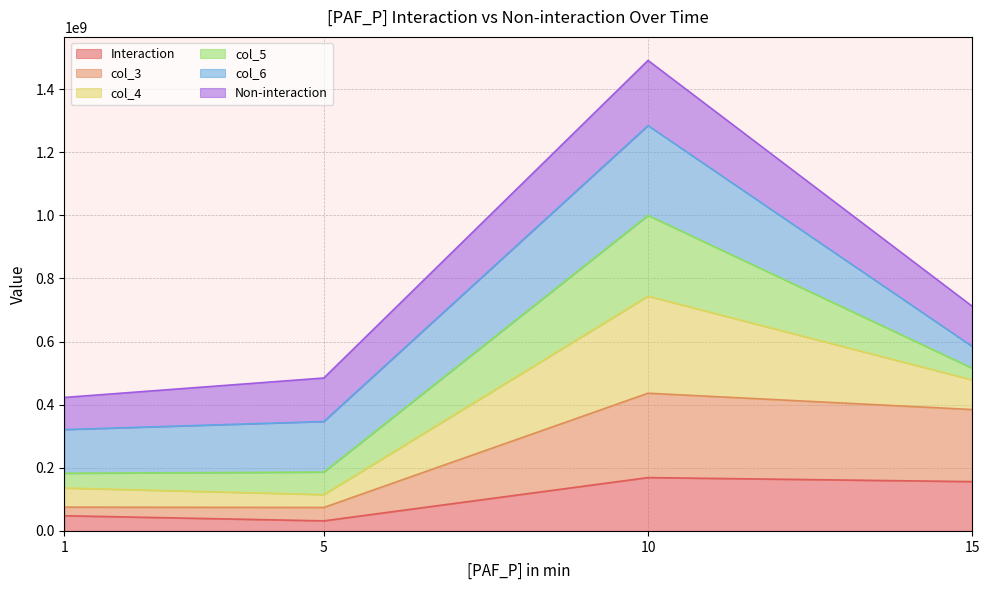

What is the total value across all series at 5?

484602563.2